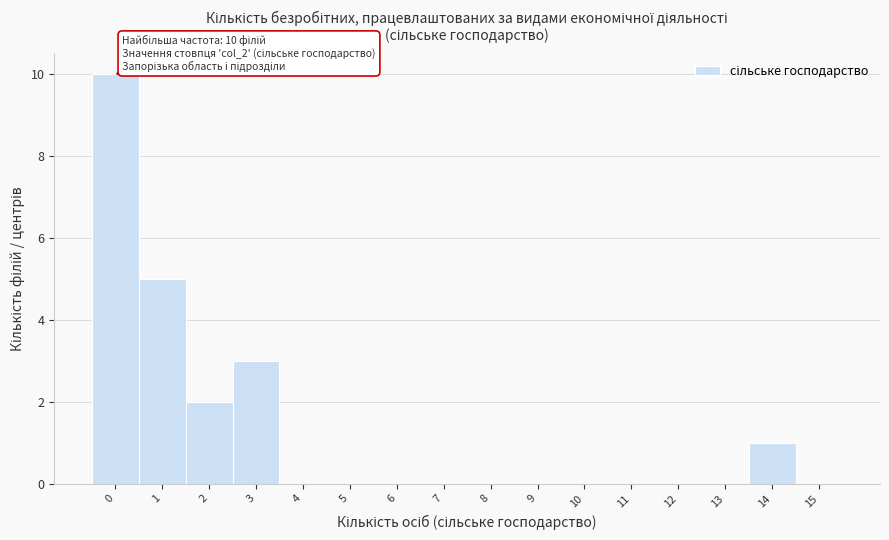

Reading right to left, extract all data points from this chart.

15=0	14=1	13=0	12=0	11=0	10=0	9=0	8=0	7=0	6=0	5=0	4=0	3=3	2=2	1=5	0=10